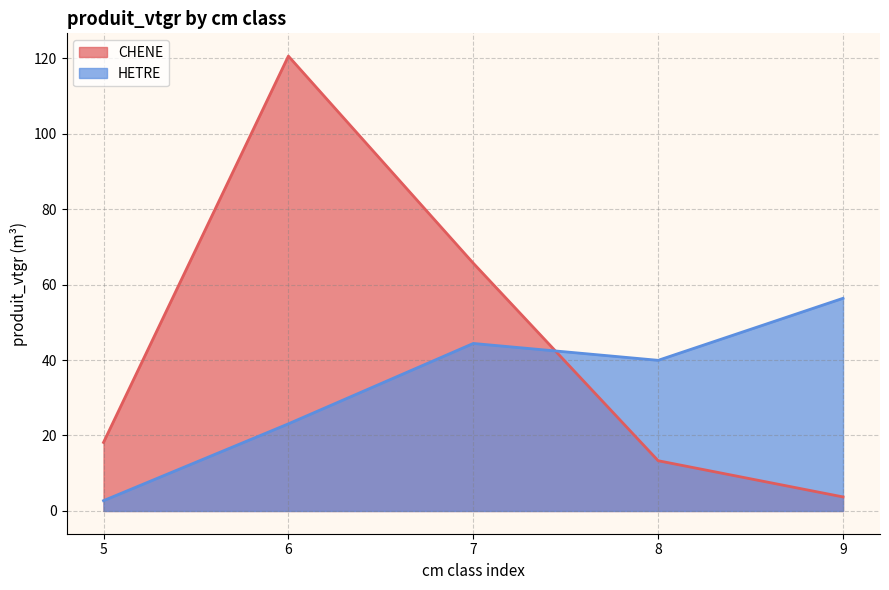

At which label is CHENE closest to 62?

7